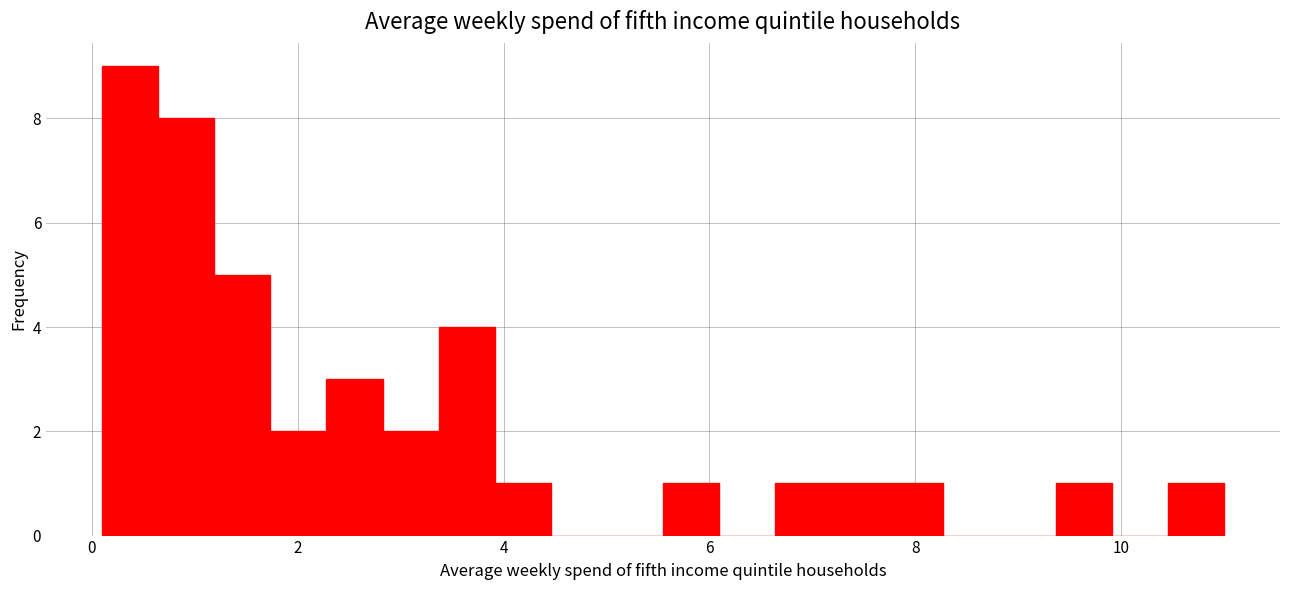

Read against the x-axis, roughly where is the centre of the tallest bar?

0.4